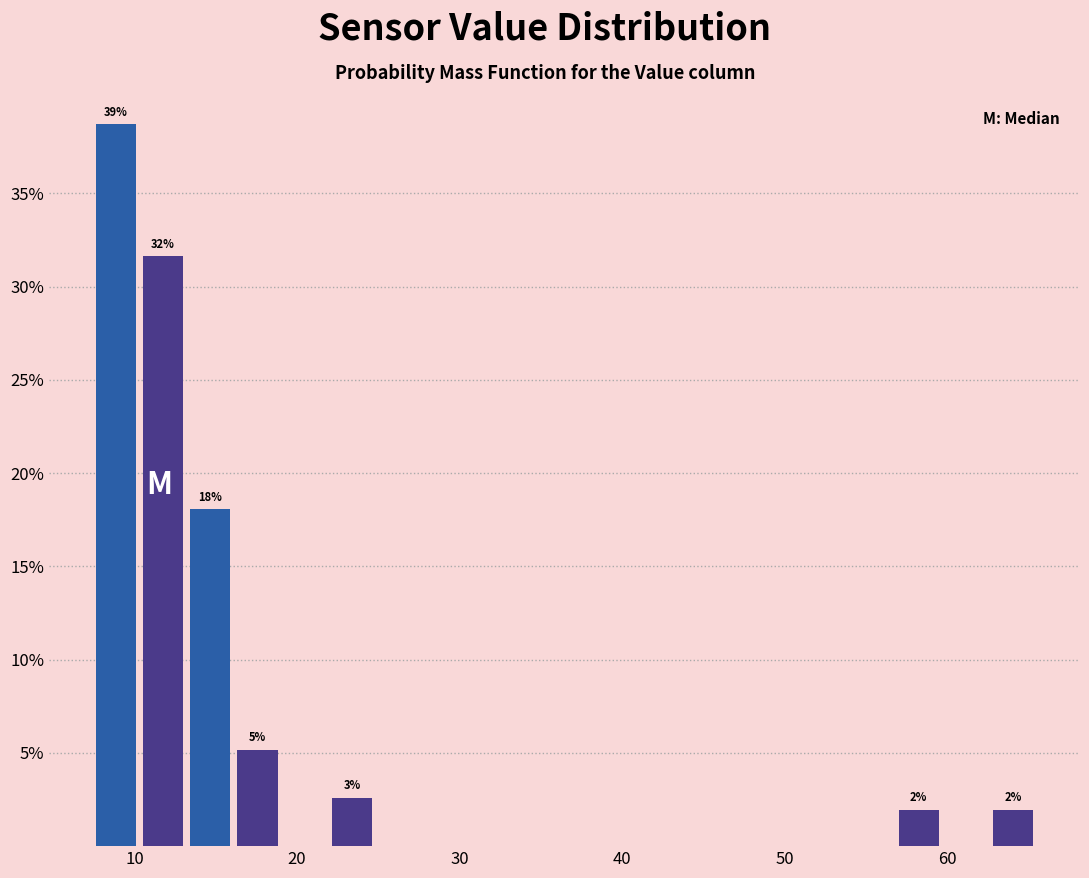

Around what value on the x-axis is the tallest bar? Give the approximate position of its centre, as read against the axis.

9